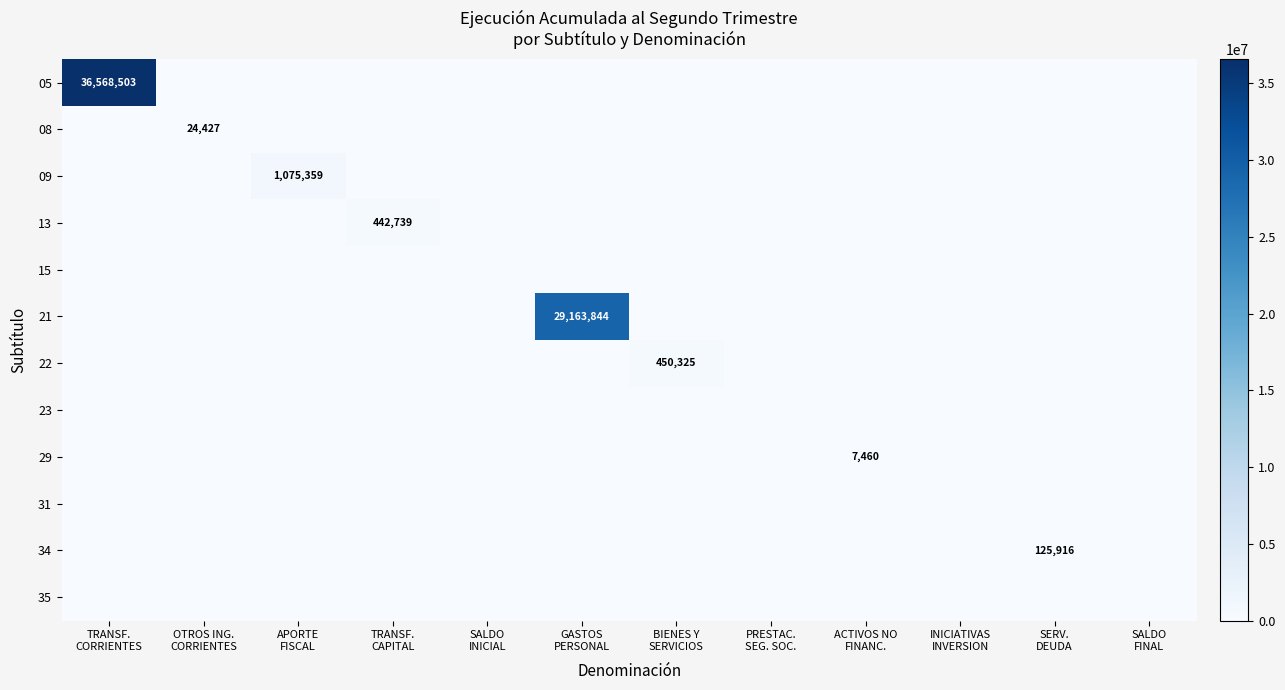

List the labels in order of 21 value, largest first.

GASTOS PERSONAL, TRANSF. CORRIENTES, OTROS ING. CORRIENTES, APORTE FISCAL, TRANSF. CAPITAL, SALDO INICIAL, BIENES Y SERVICIOS, PRESTAC. SEG. SOC., ACTIVOS NO FINANC., INICIATIVAS INVERSION, SERV. DEUDA, SALDO FINAL